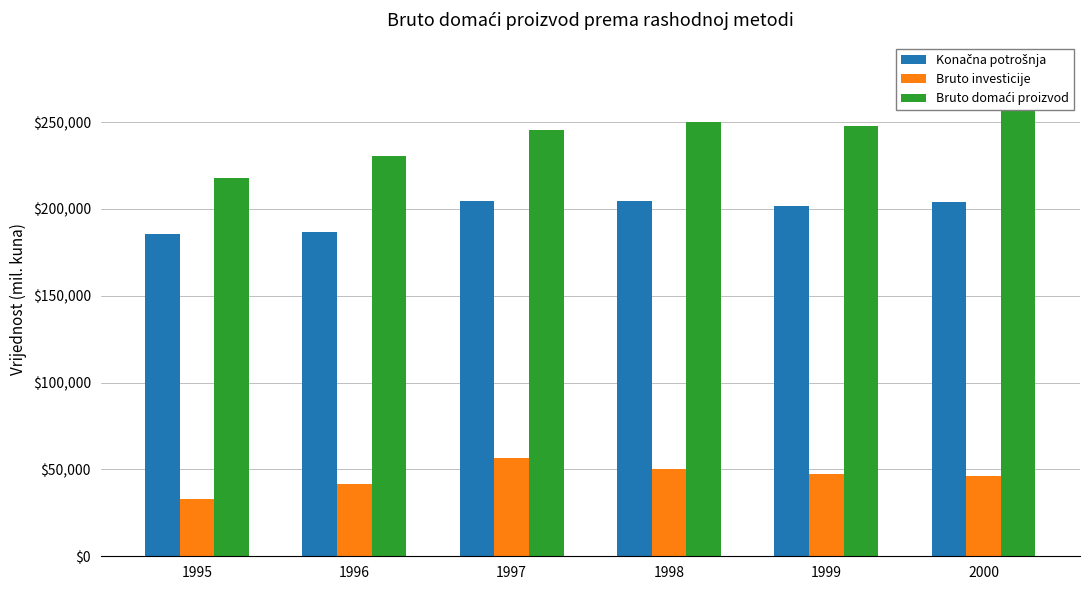

Between 1997 and 1996, which is larger?

1997